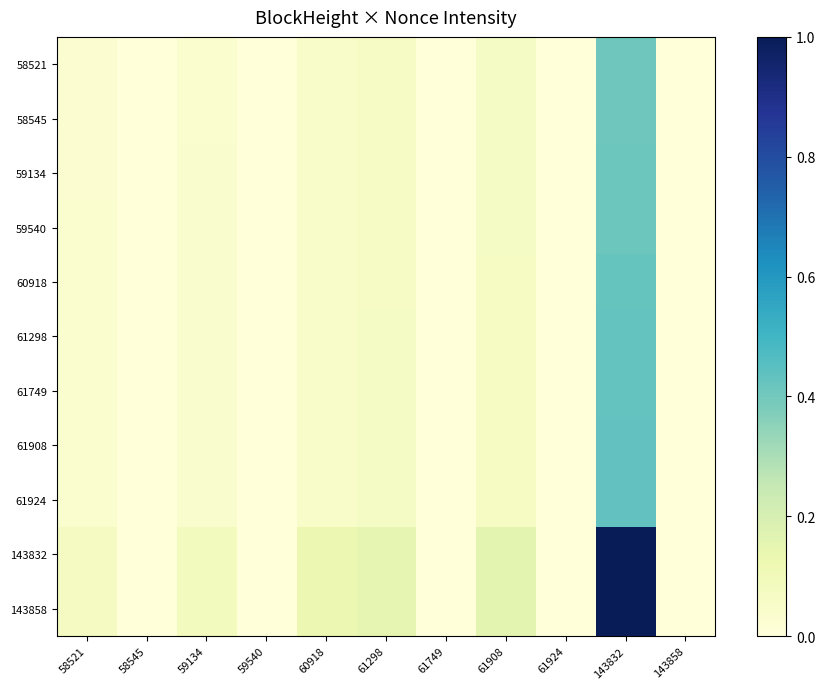

List the series in order of their peak value, highest first.

143858, 143832, 61924, 61908, 61749, 61298, 60918, 59540, 59134, 58545, 58521